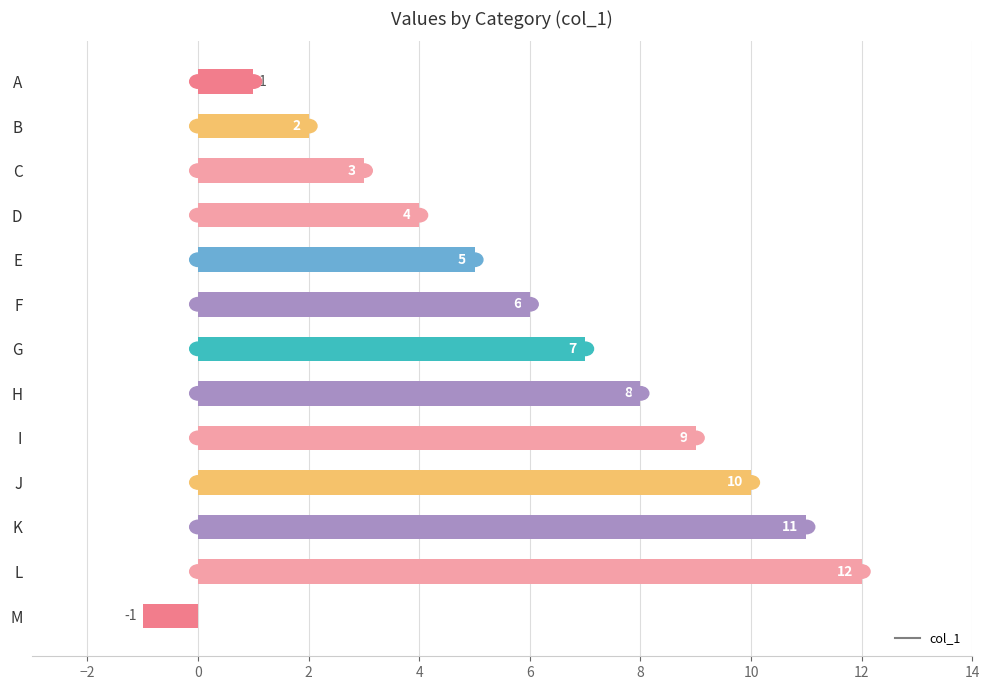

How many data points does each series have?

13